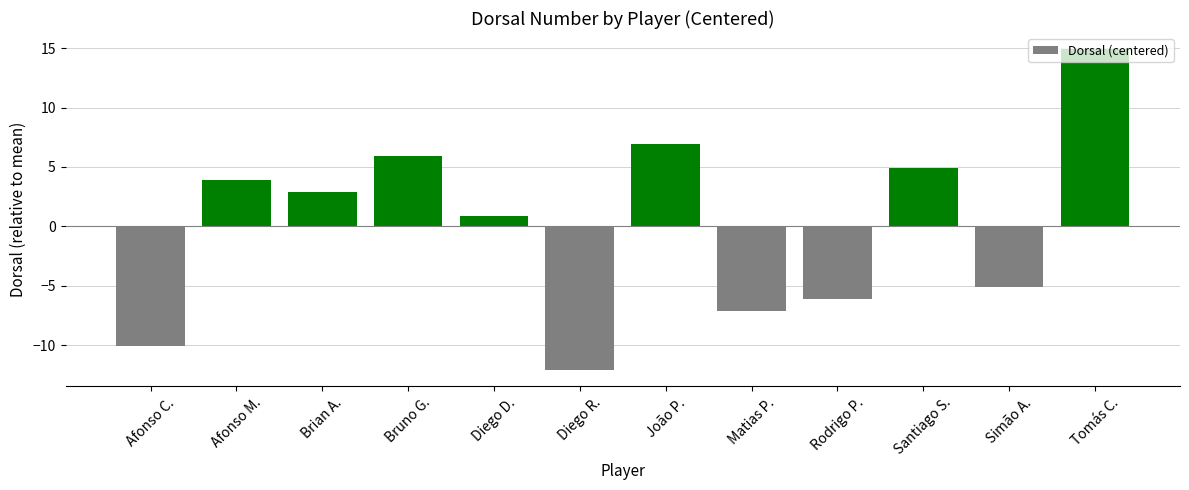

Does the chart contain stacked bars?

No